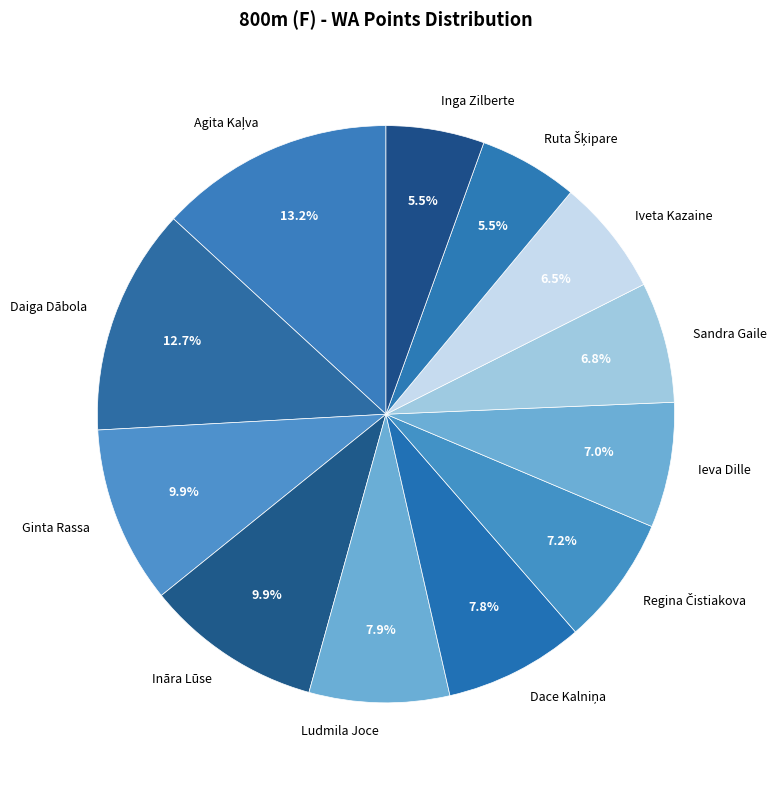

Is there any slice that represents more than half of the pie?

No